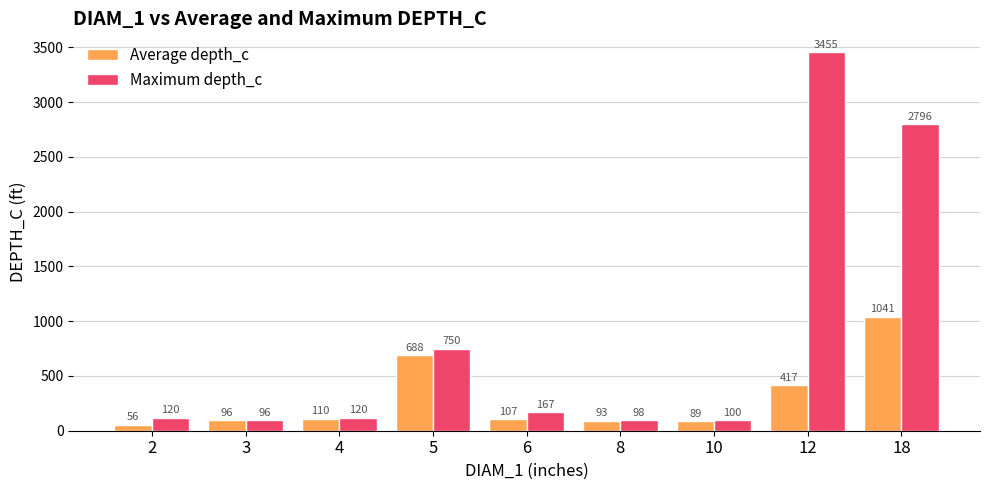

At which label does Maximum depth_c reach its peak?

12